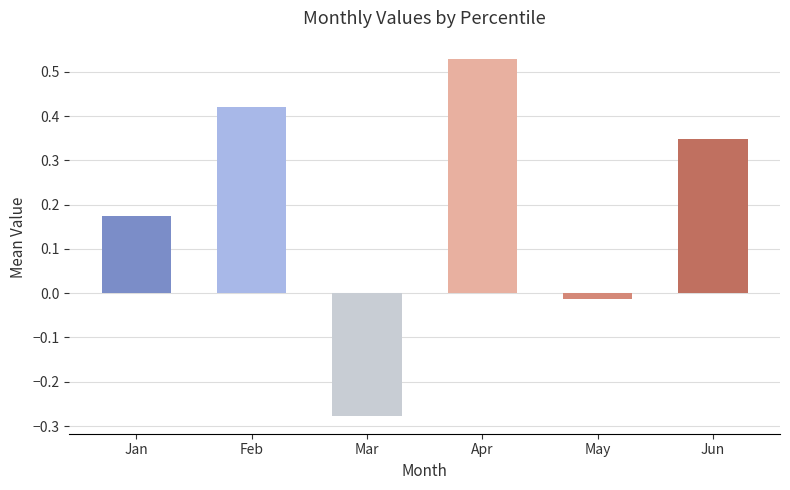

What is the difference between the maximum and minimum values?

0.8